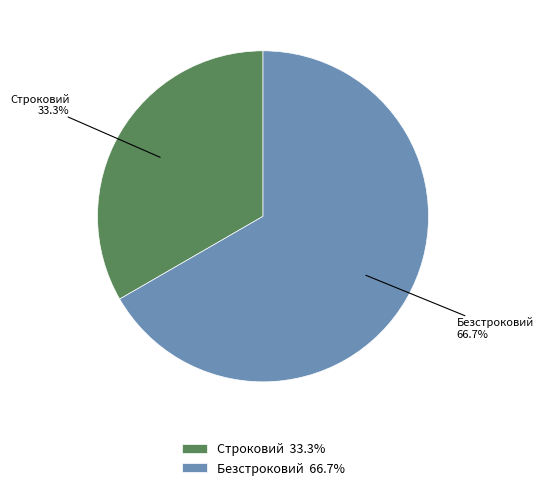

How many slices are in this pie chart?

2